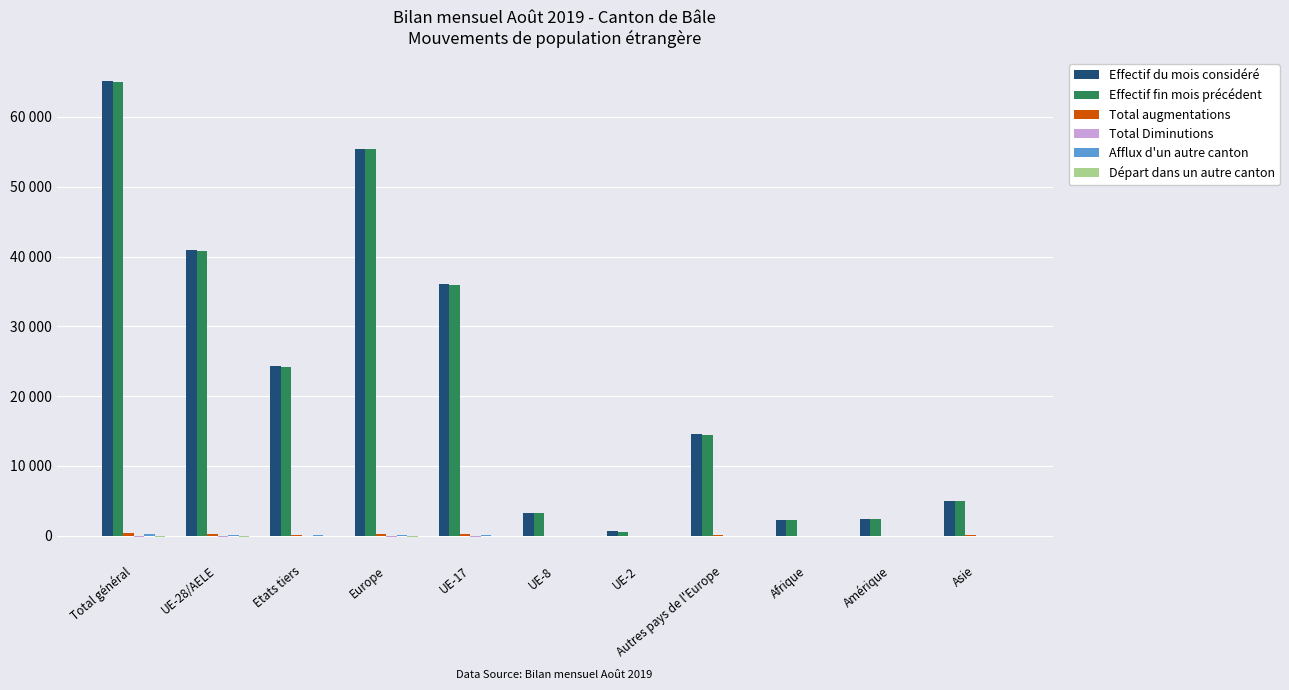

Which series has the largest total across all categories?

Effectif du mois considéré